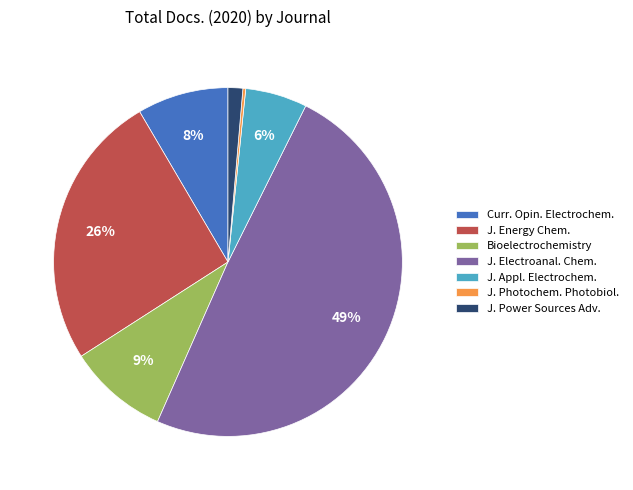

To the nearest percent, what percentage of the pie is J. Energy Chem.?

26%